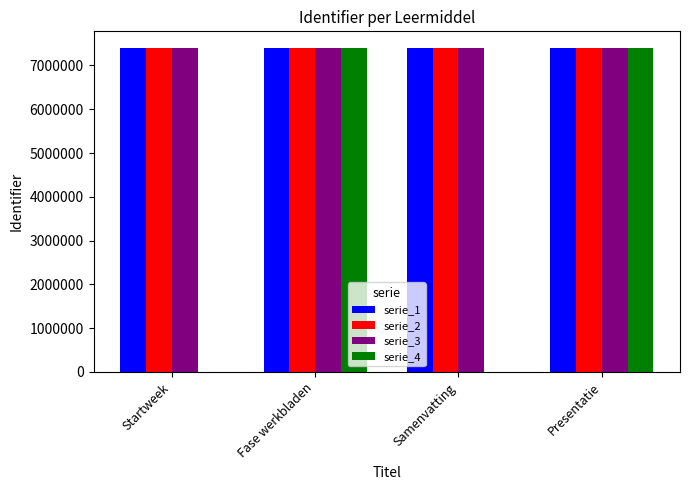

What is the maximum value shown in the chart?

7409751